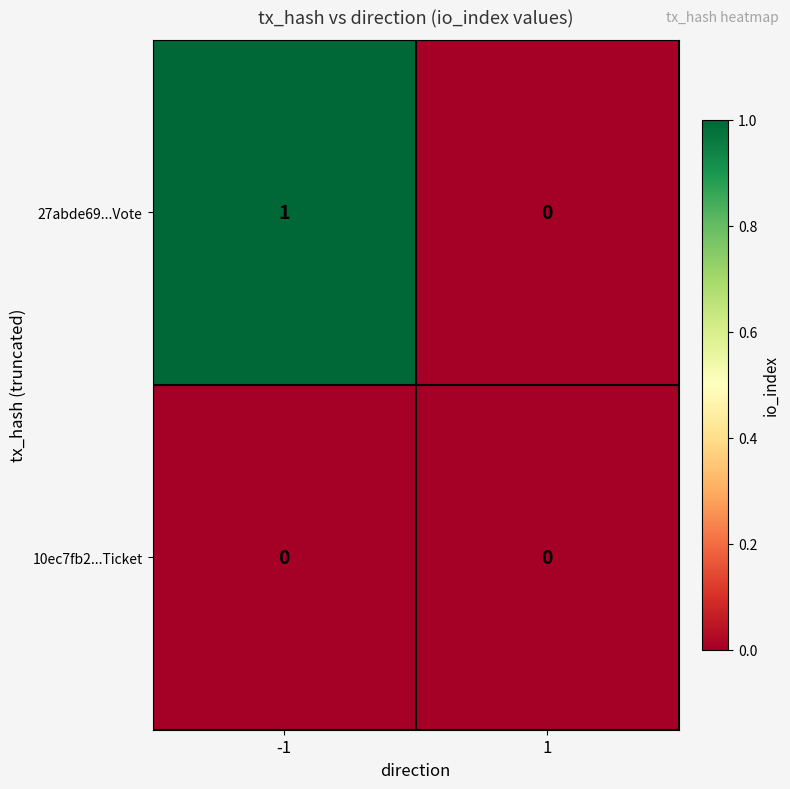

Rank the series by their maximum value, from highest to lowest.

27abde69...Vote, 10ec7fb2...Ticket